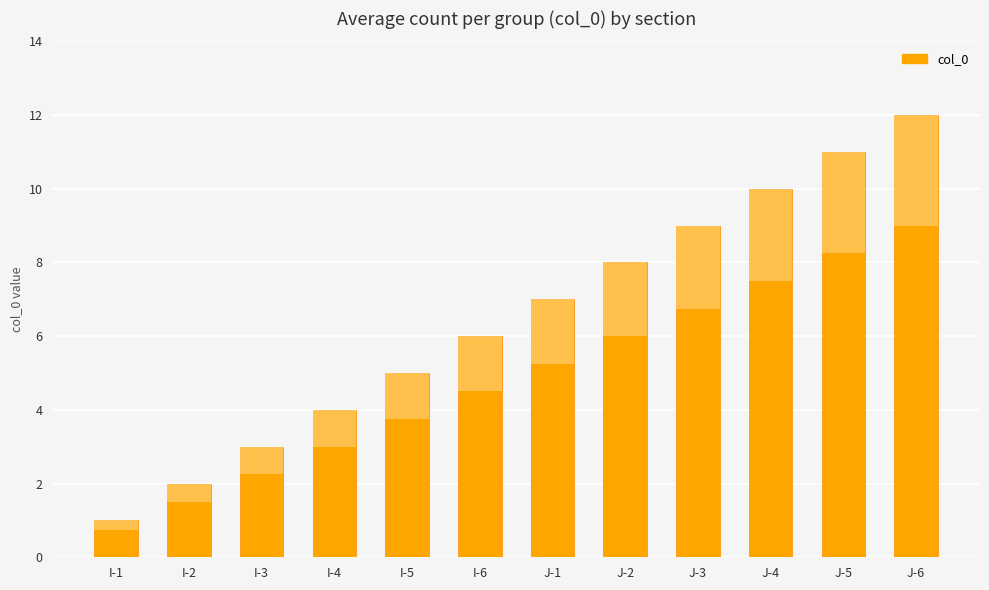

Reading left to right, extract all data points from this chart.

I-1=1	I-2=2	I-3=3	I-4=4	I-5=5	I-6=6	J-1=7	J-2=8	J-3=9	J-4=10	J-5=11	J-6=12